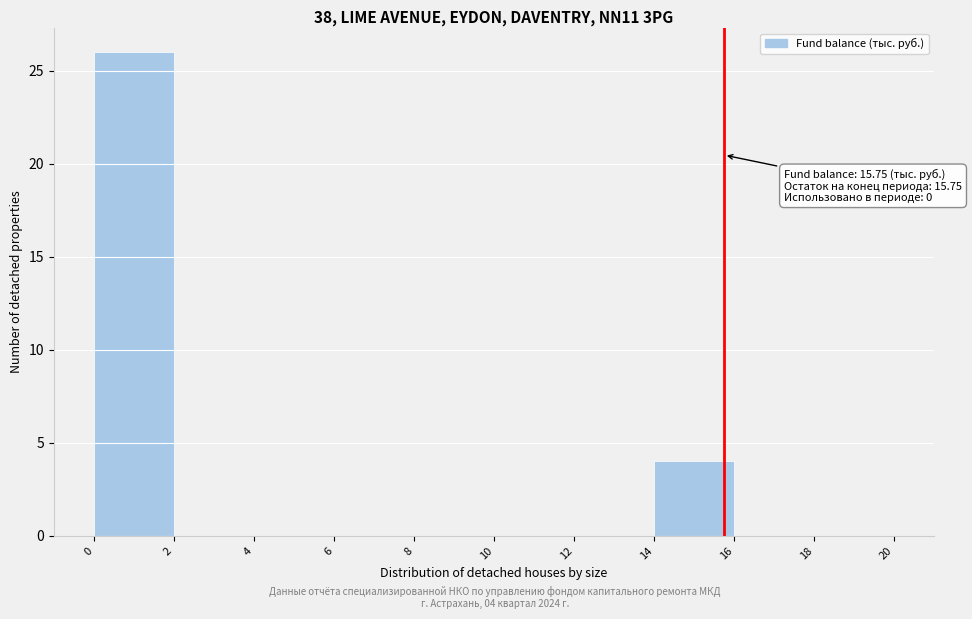

Over which range of the x-axis is the bar tallest?

0 to 2